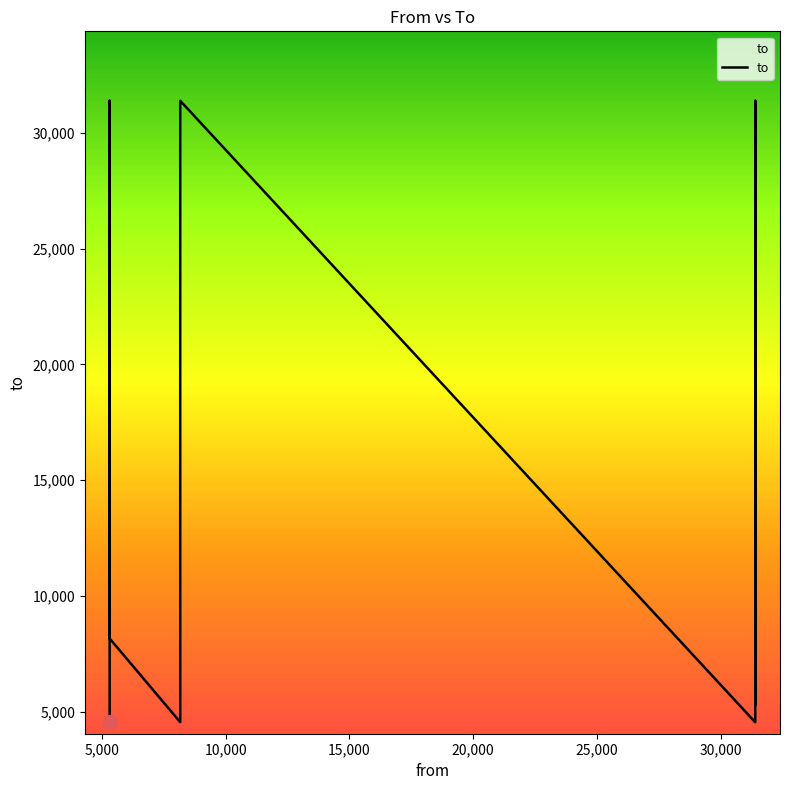

What is the maximum value shown in the chart?

31391